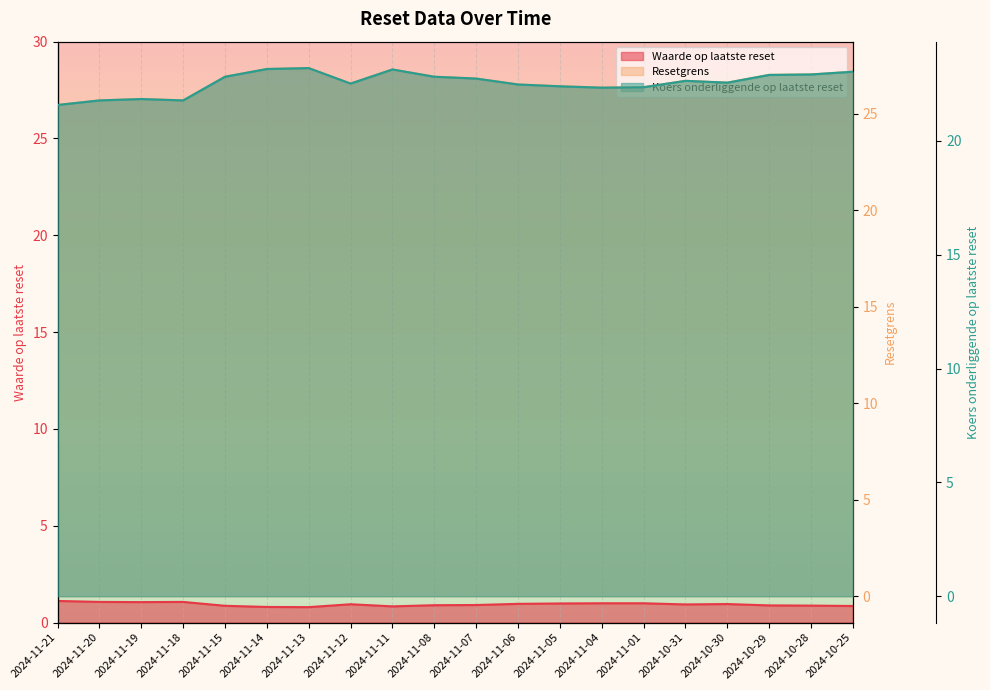

Read the Koers onderliggende op laatste reset value at 2024-10-29.

22.9